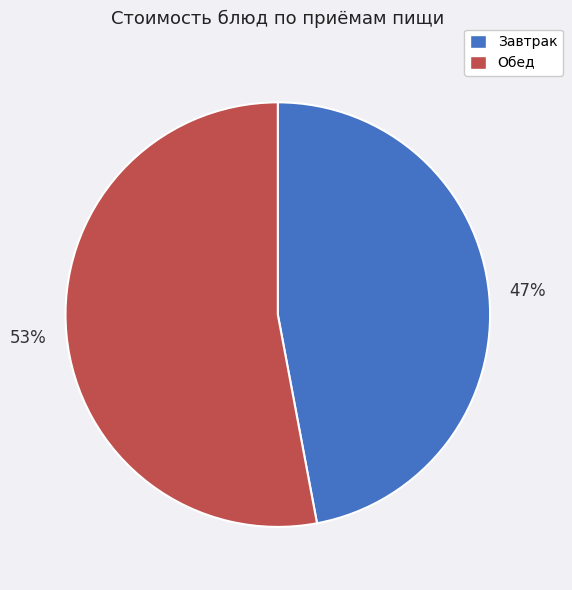

What percentage is the Обед slice, to the nearest percent?

53%